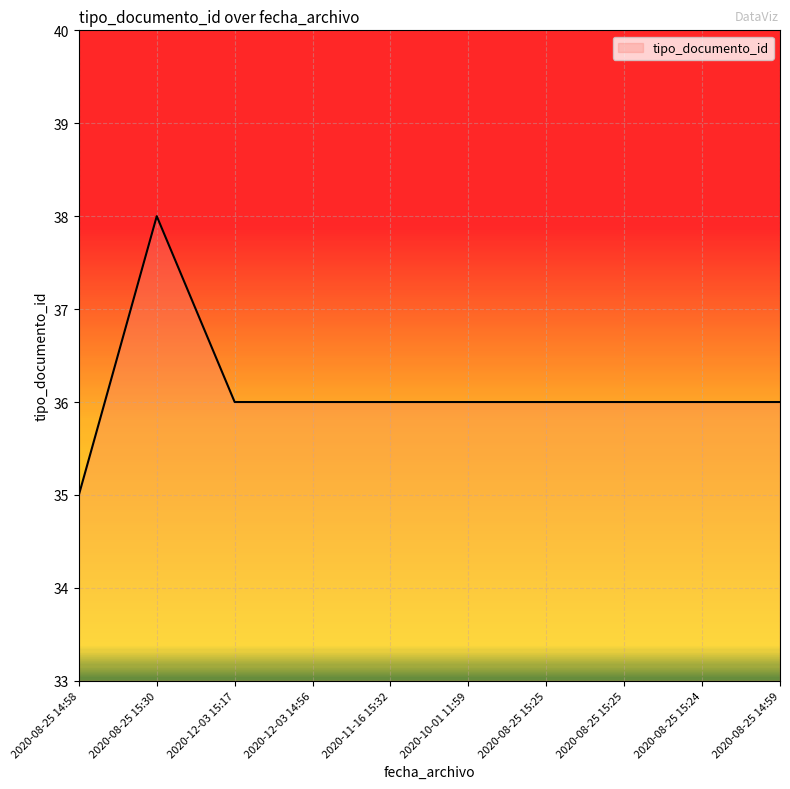

How many lines are shown in the chart?

1